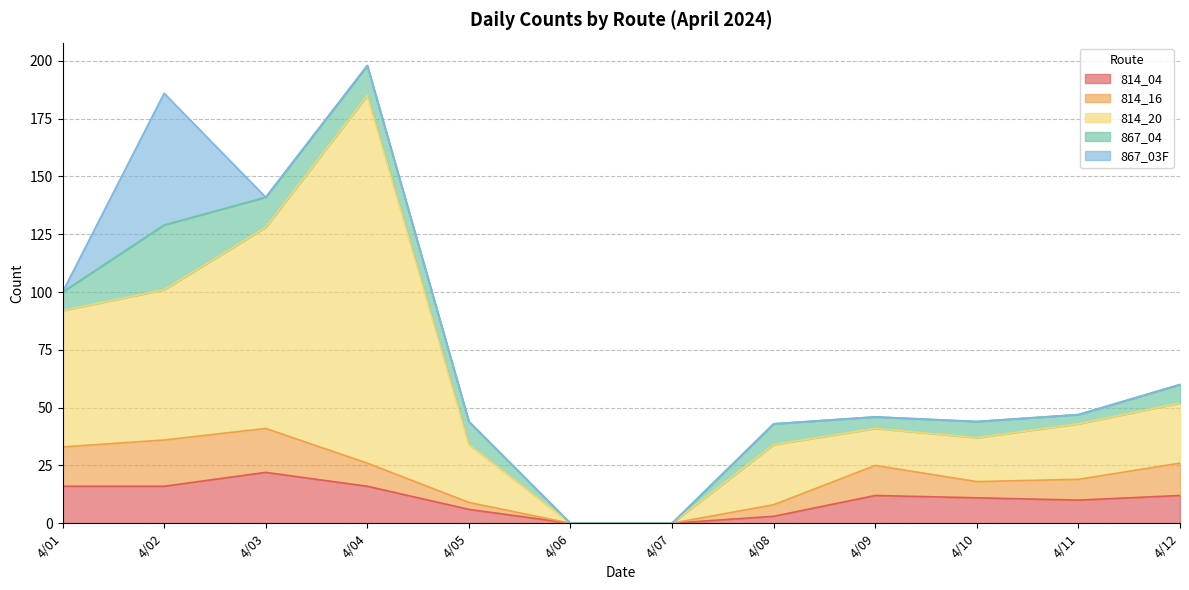

Which category has the highest value across all series?

4/04